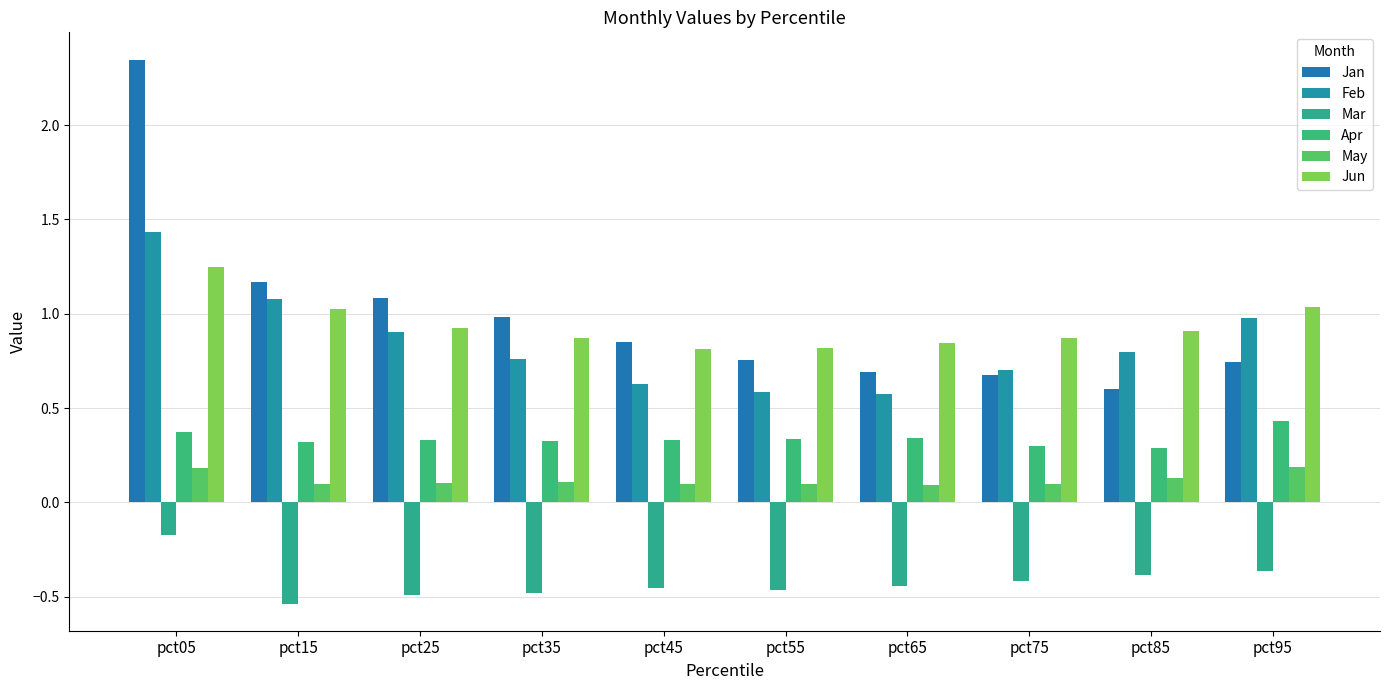

At which category does the chart reach its minimum across all series?

pct15